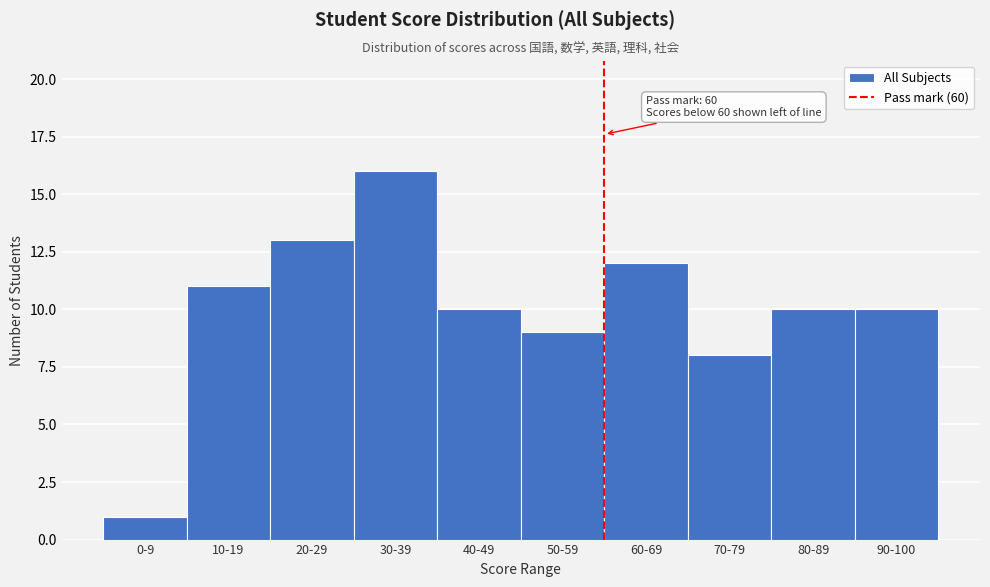

Reading left to right, extract all data points from this chart.

0-9=1	10-19=11	20-29=13	30-39=16	40-49=10	50-59=9	60-69=12	70-79=8	80-89=10	90-100=10